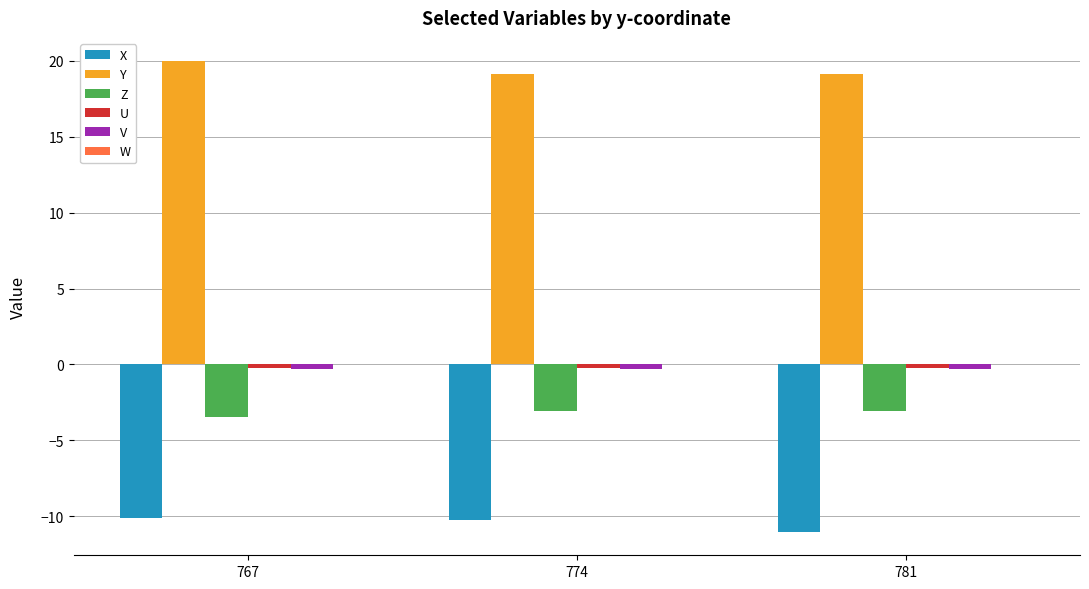

The Z series shows -3.0 at 781. True or false?

True